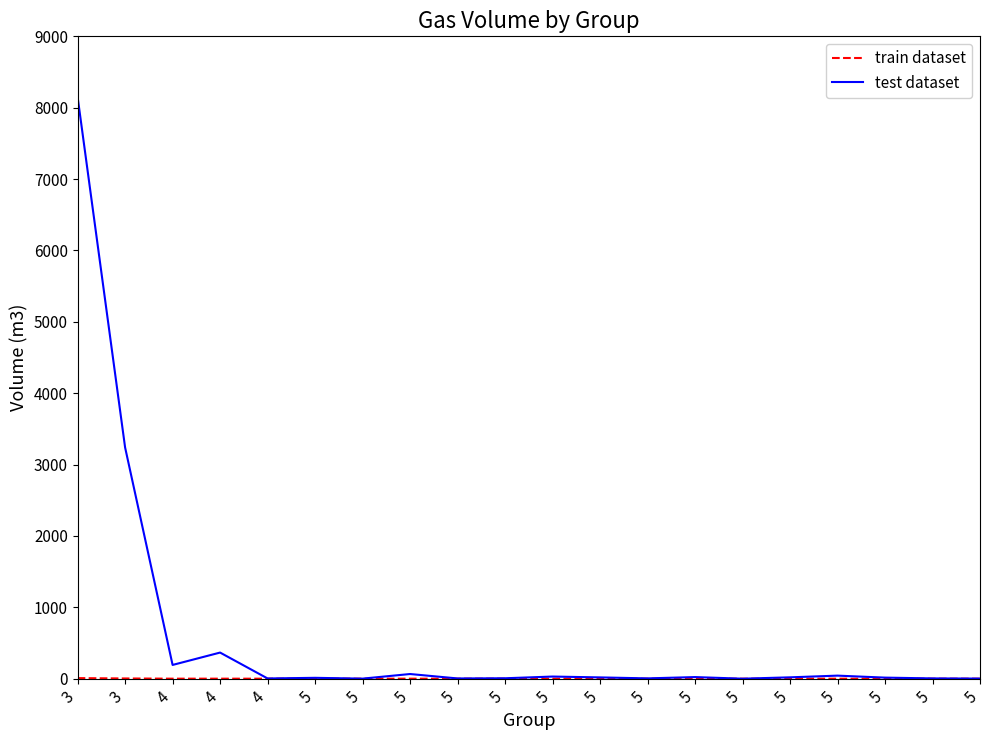

Reading right to left, extract all data points from this chart.

train dataset: 0.0	0.0	0.0	0.0	0.0	0.0	0.0	0.0	0.0	0.0	0.0	0.0	0.1	0.0	0.0	0.0	0.4	0.2	3.2	8.2
test dataset: 1.5	4.0	15.0	42.9	19.0	0.0	22.5	4.4	18.0	30.0	6.0	3.4	65.4	0.8	12.2	3.1	366.0	192.6	3240.0	8151.0